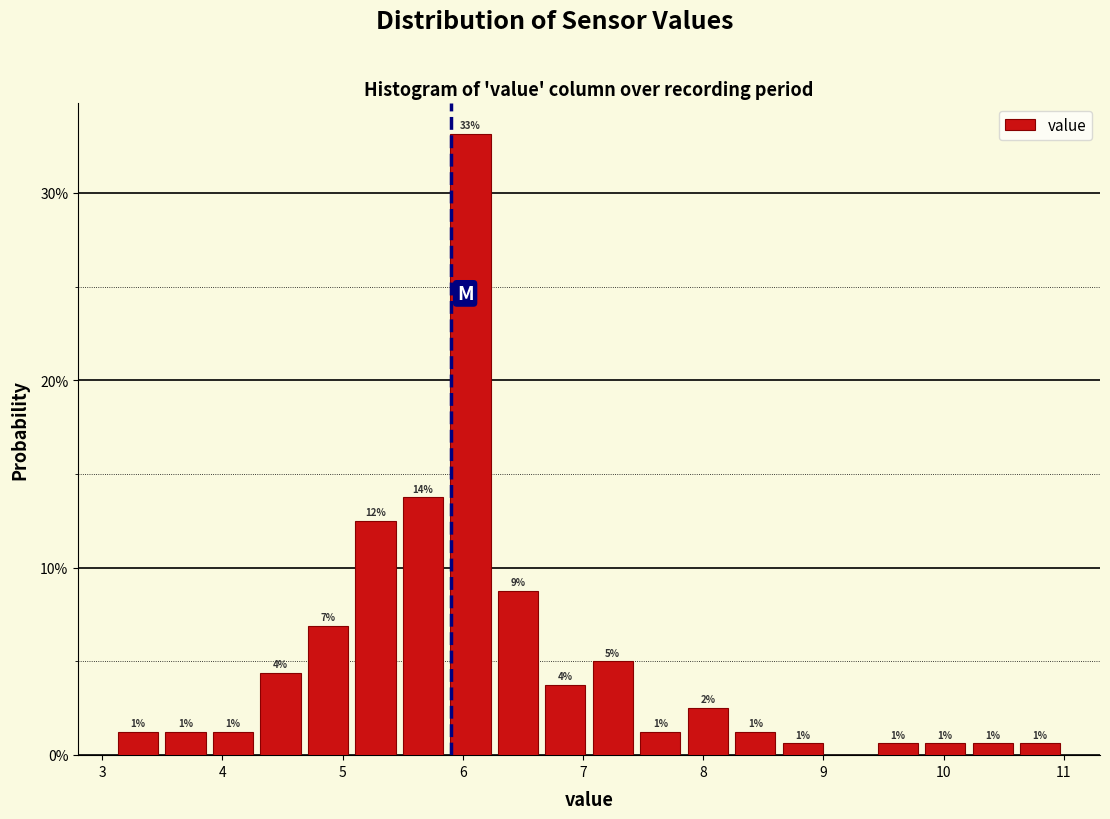

Around what value on the x-axis is the tallest bar? Give the approximate position of its centre, as read against the axis.

6.1